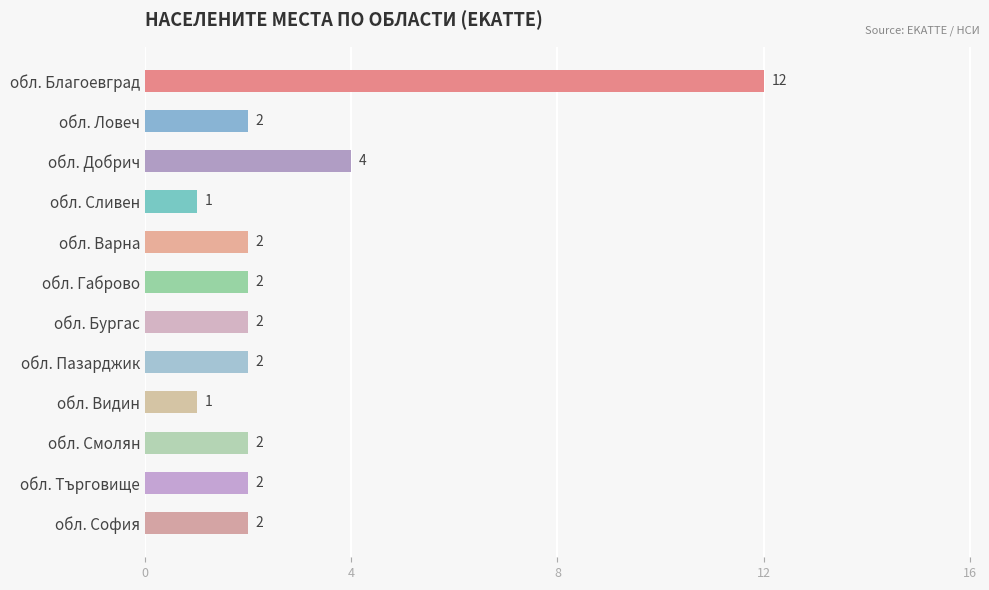

At which label is the value closest to 6?

обл. Добрич